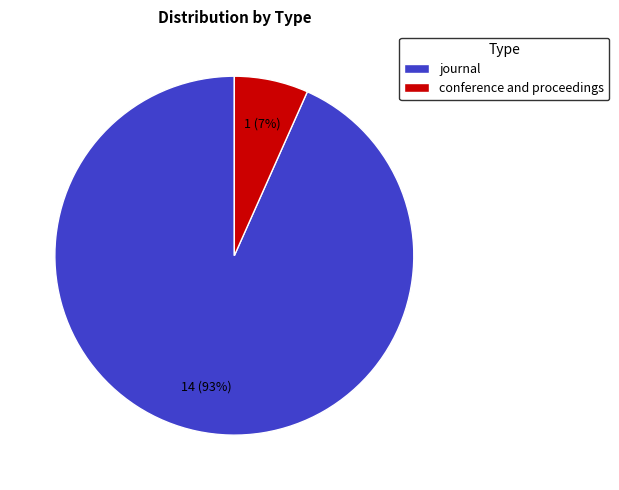

To the nearest percent, what is the combined percentage of conference and proceedings and journal?

100%